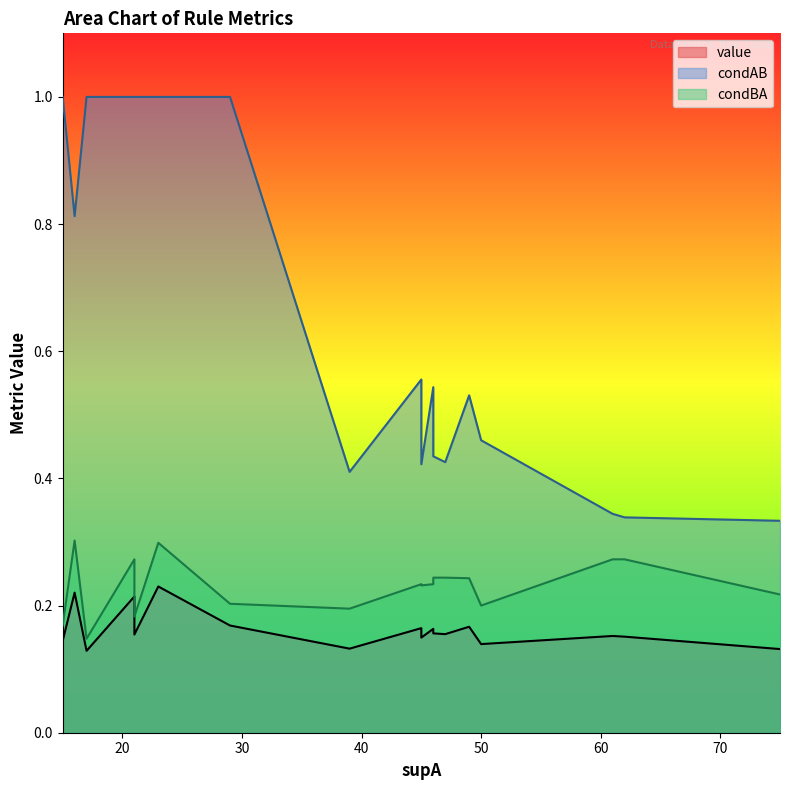

What is the maximum value for condAB?

1.0